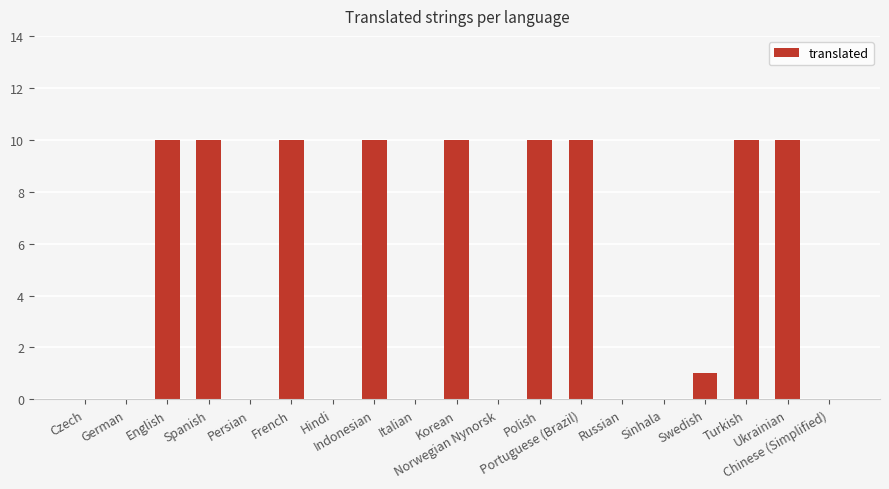

What is the sum of all values?

91